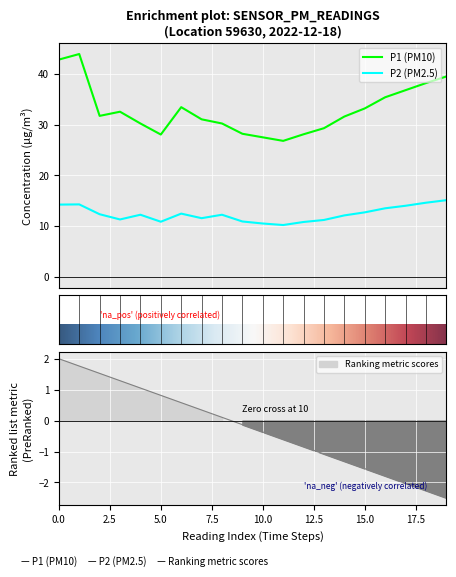

Rank the series by their maximum value, from highest to lowest.

P1, P2